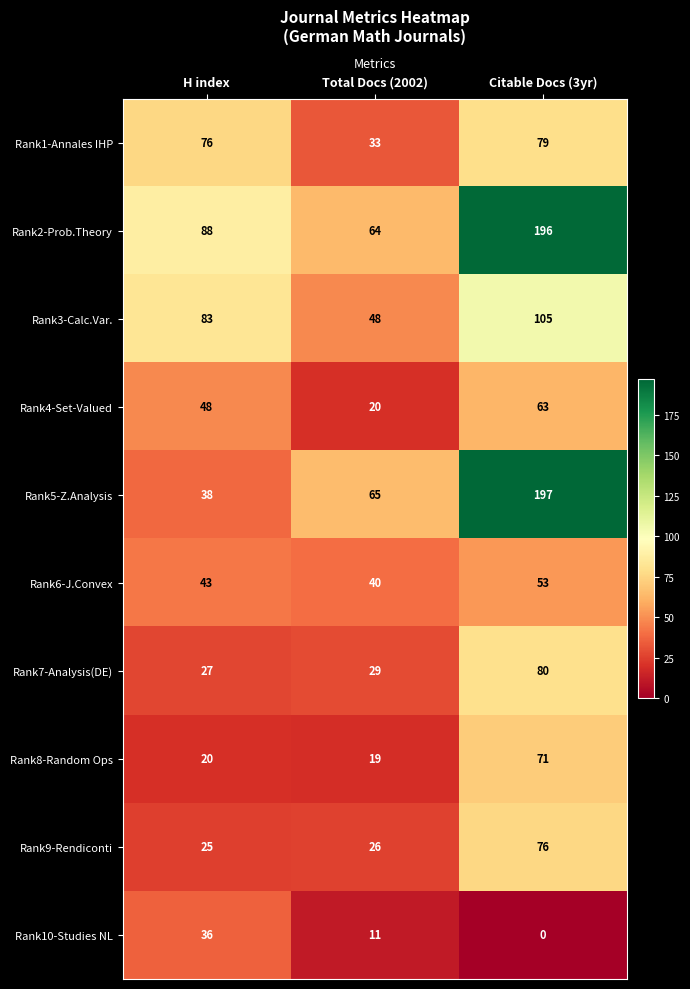

What is the minimum value for Rank5-Z.Analysis?

38